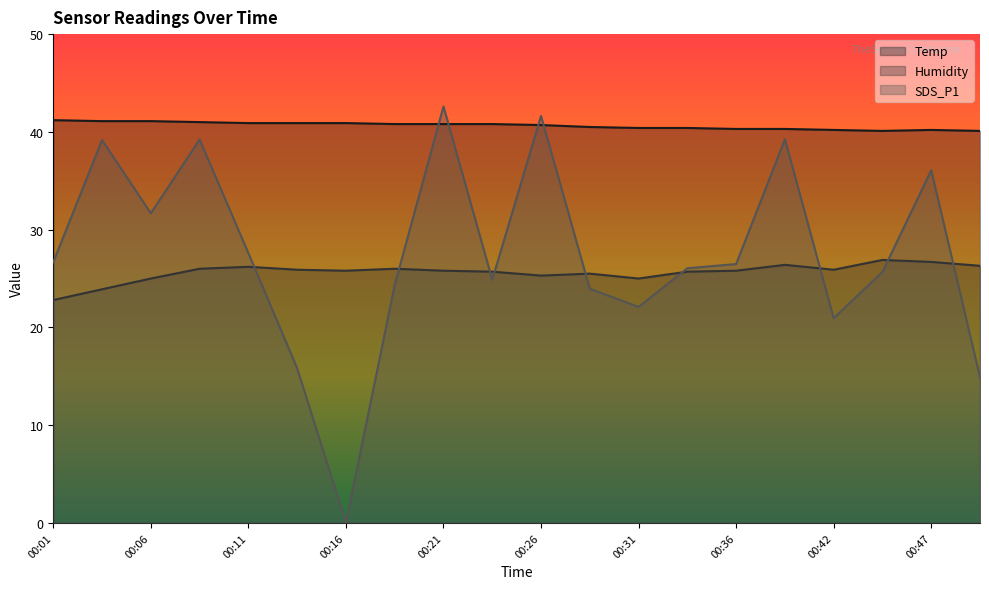

In Humidity, how many points are higher than both neighbors (excluding endpoints)?

5